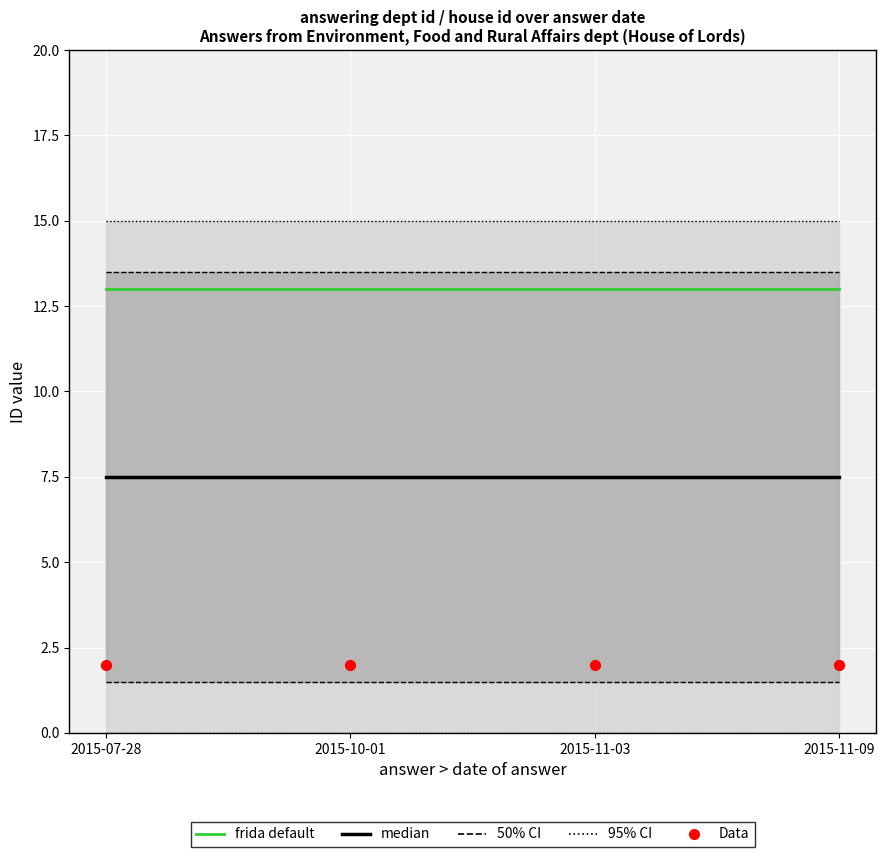

What is the total value across all series at 2015-11-03?

22.5